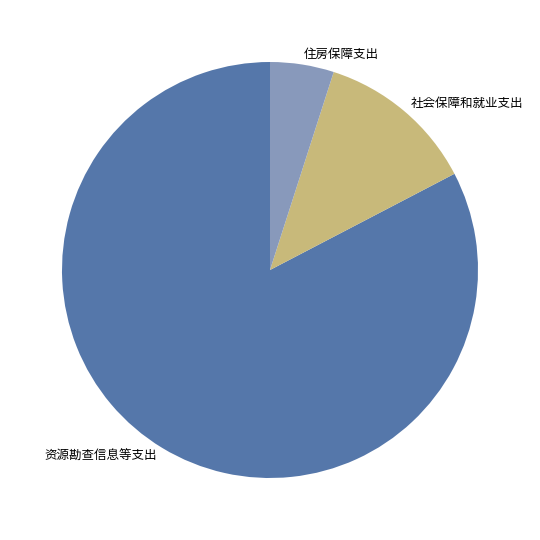

Approximately how many times larger is the value at 资源勘查信息等支出 compared to 社会保障和就业支出?

6.7